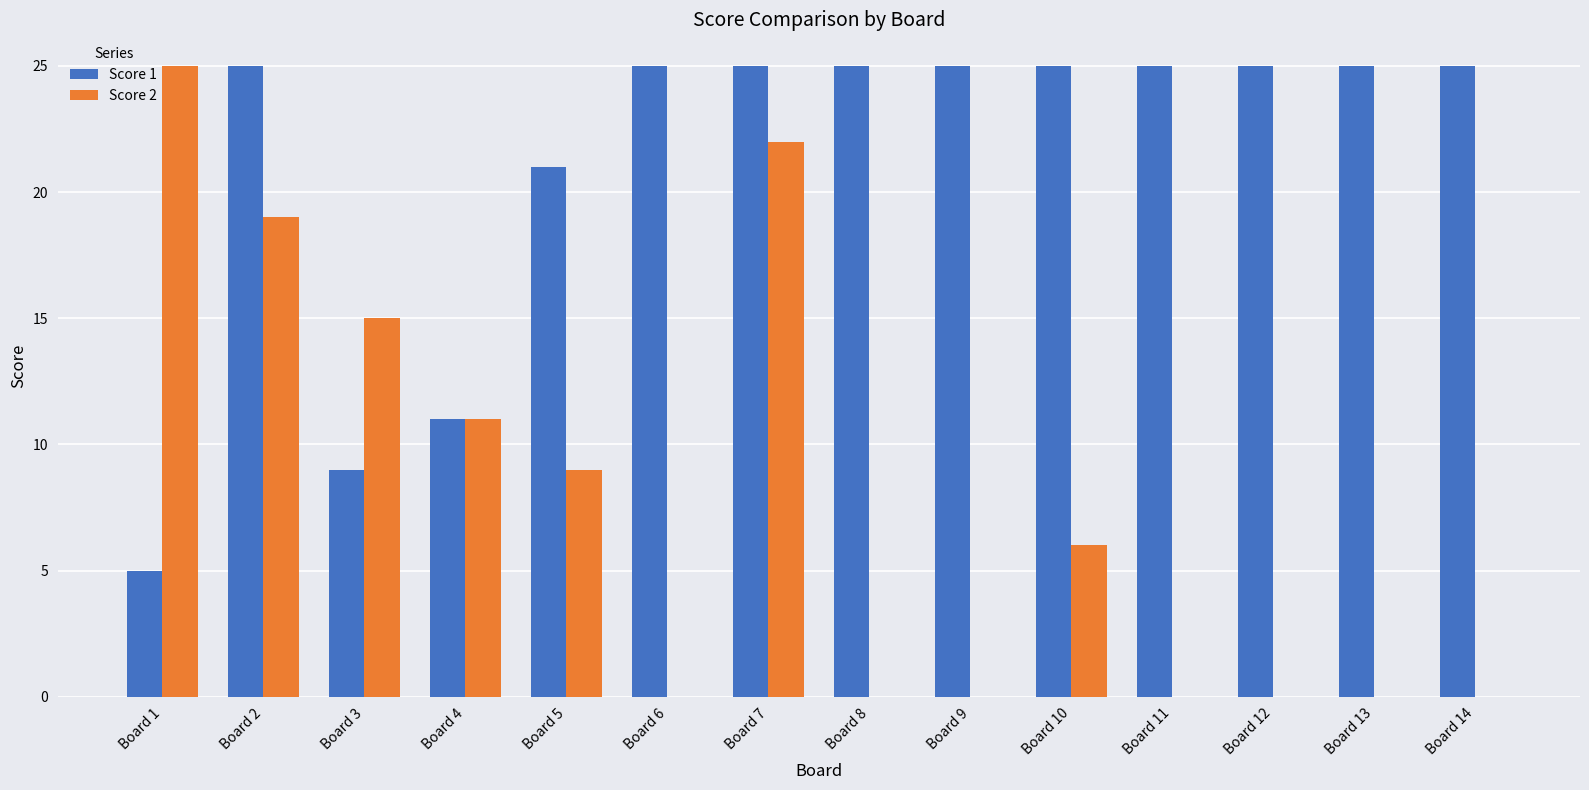

Count the number of categories in the chart.

14